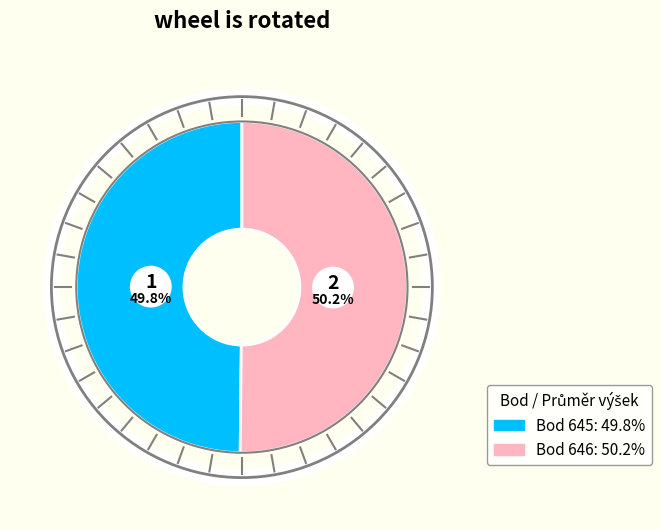

Is 645 the majority of the pie?

No